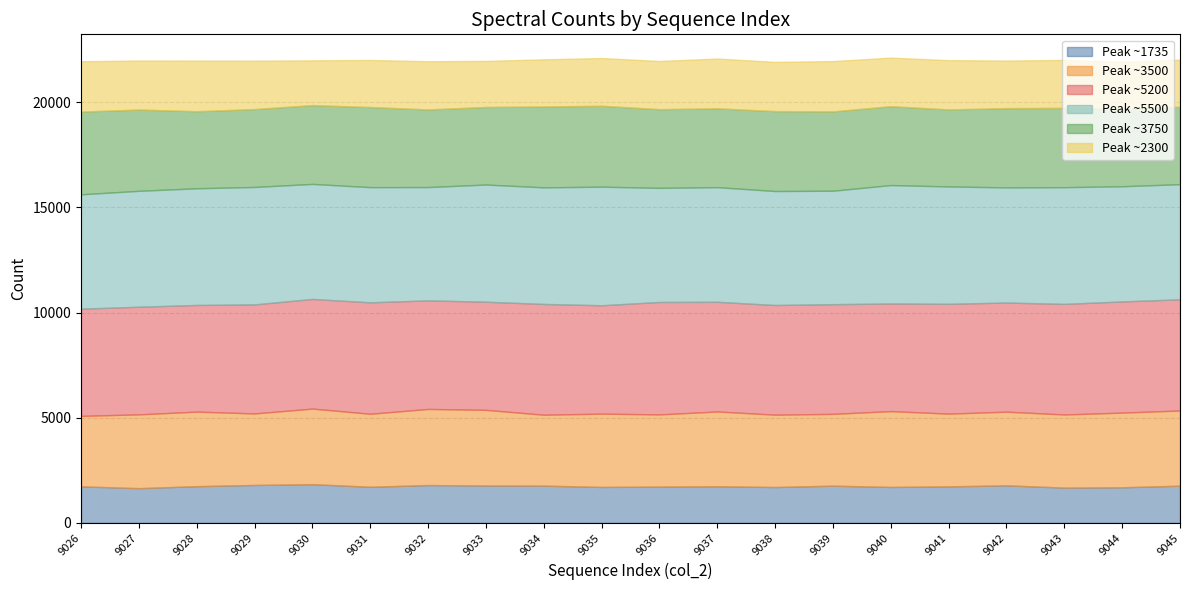

The Peak ~1735 series shows 1775 at 9033. True or false?

True